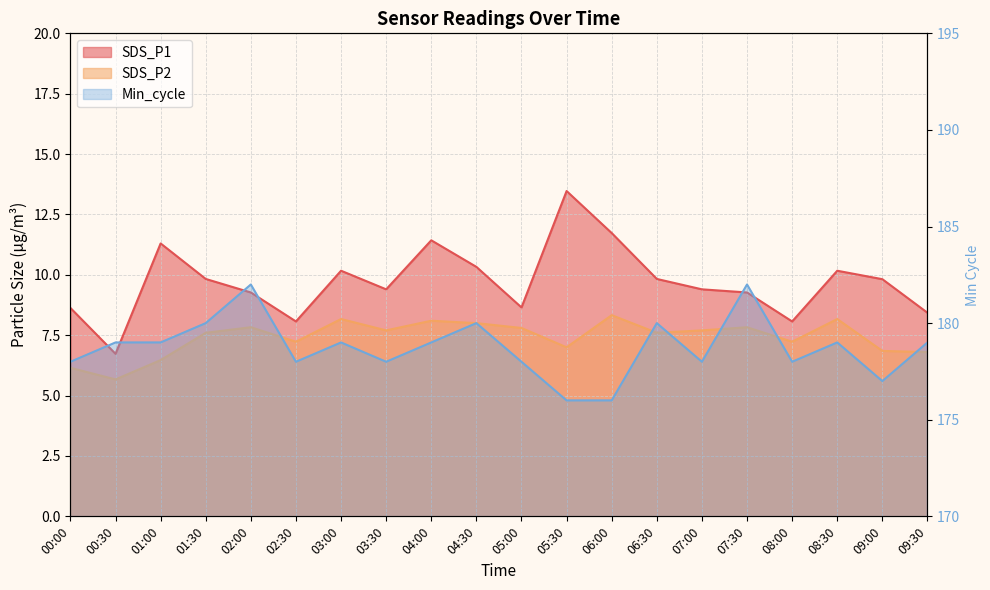

What is the difference between the maximum and second lowest values in the SDS_P1 series?

5.4